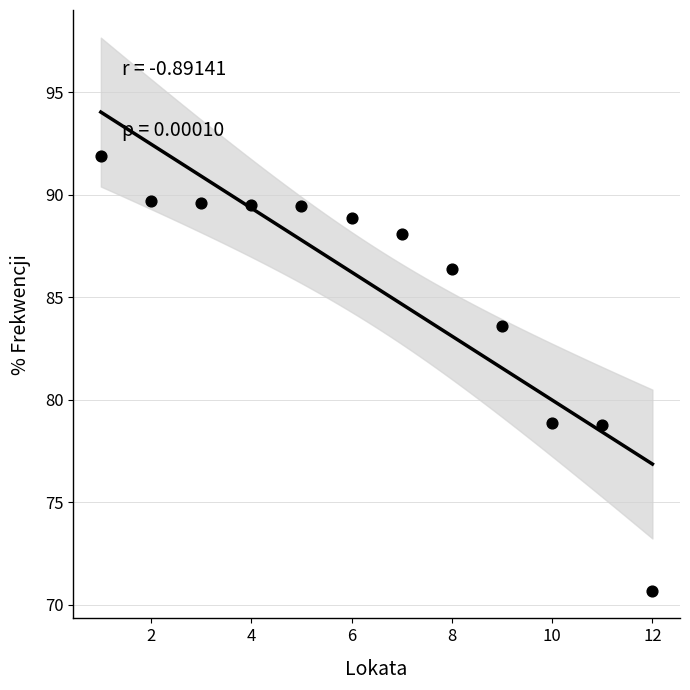

What is the range of Y values (max minus min)?

21.2